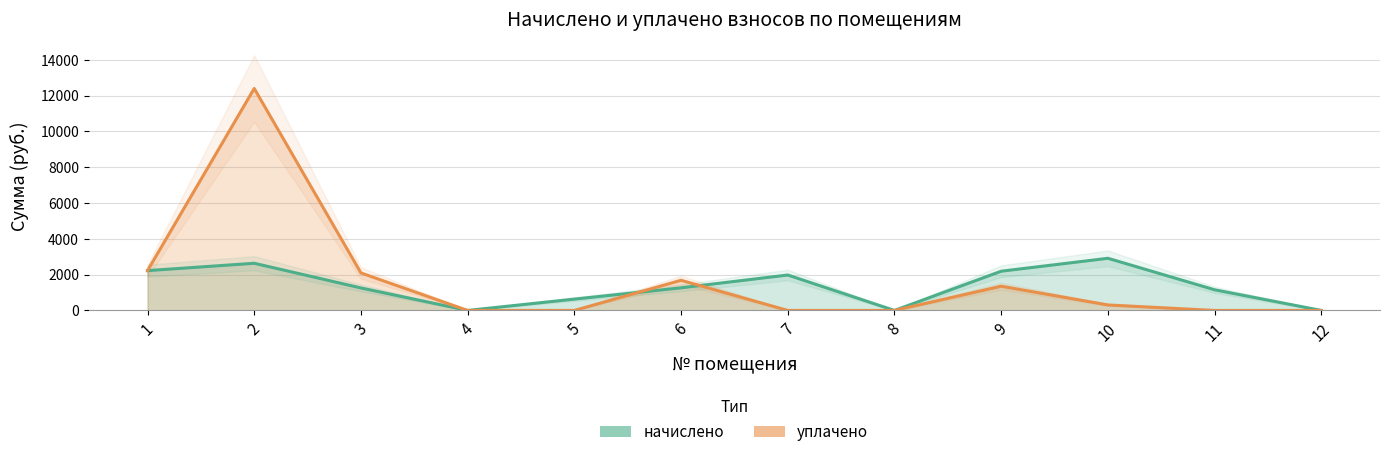

Does the chart display data point markers on the line(s)?

No